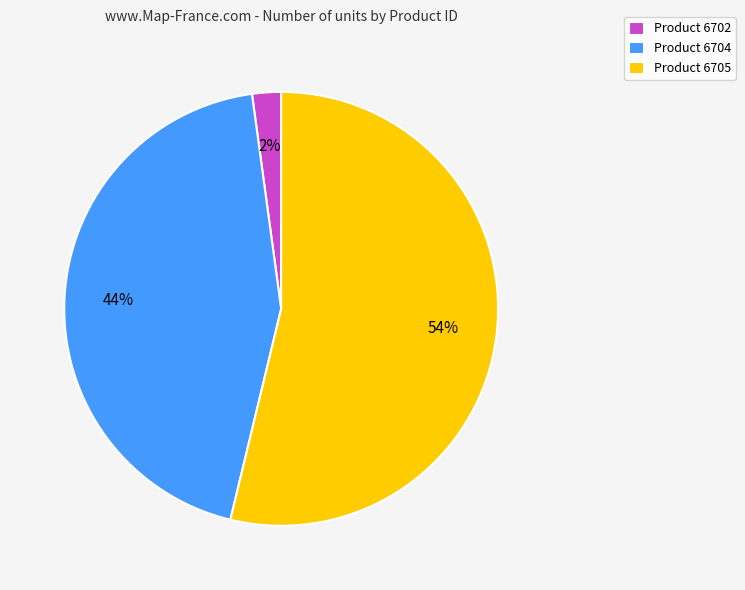

What is the largest slice in the pie chart?

Product 6705